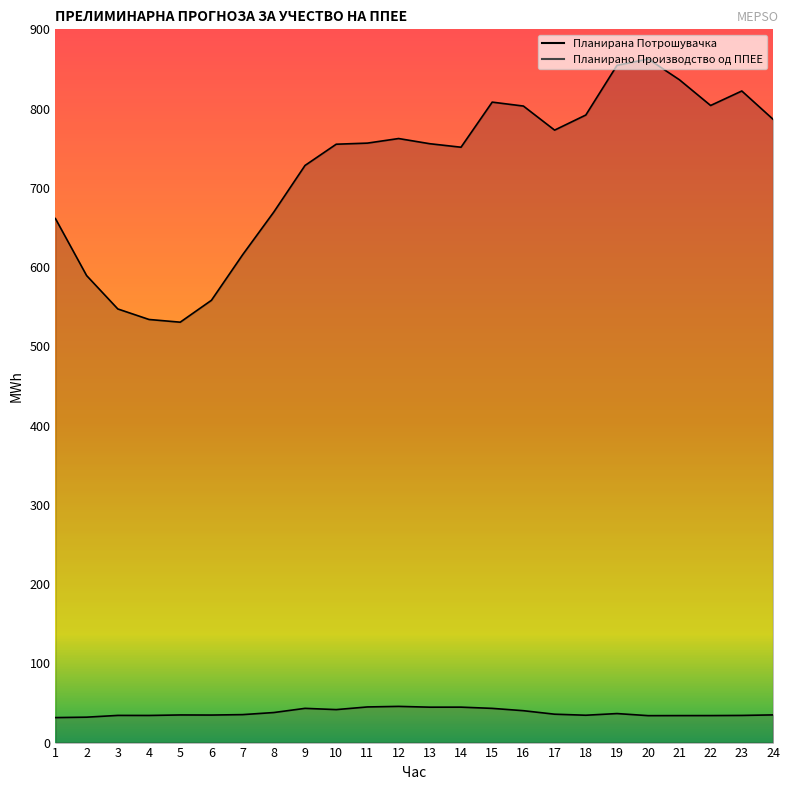

Where is Планирана Потрошувачка nearest to the value 696?

8